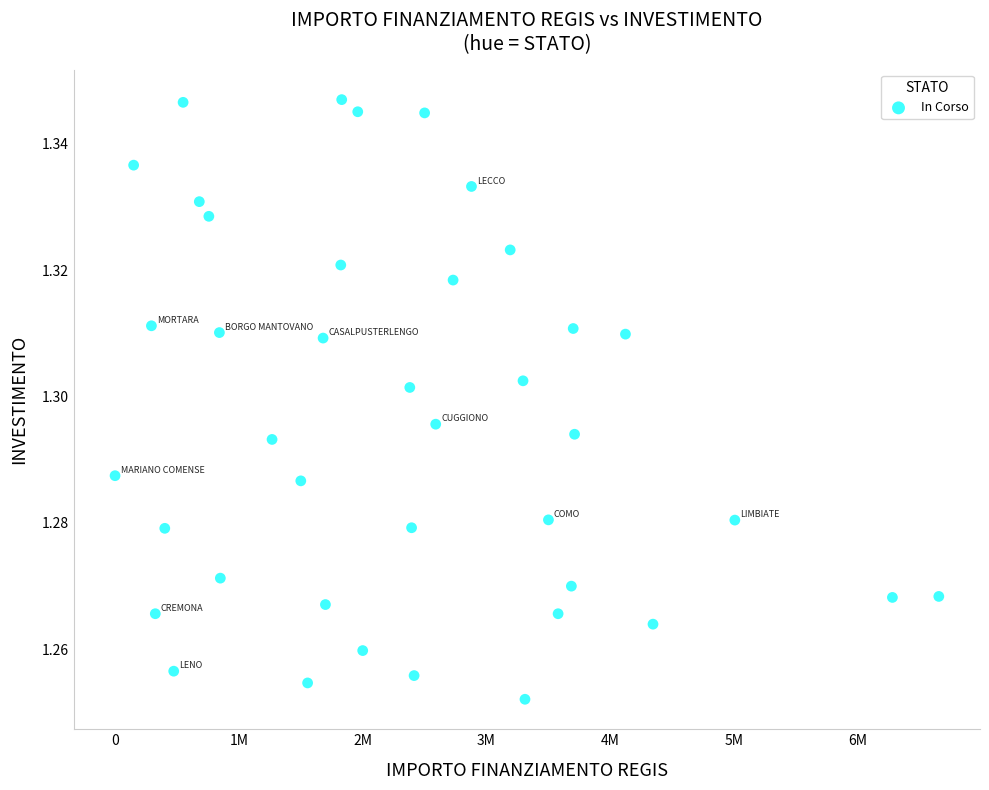

What is the range of X values (max minus min)?

6652669.0